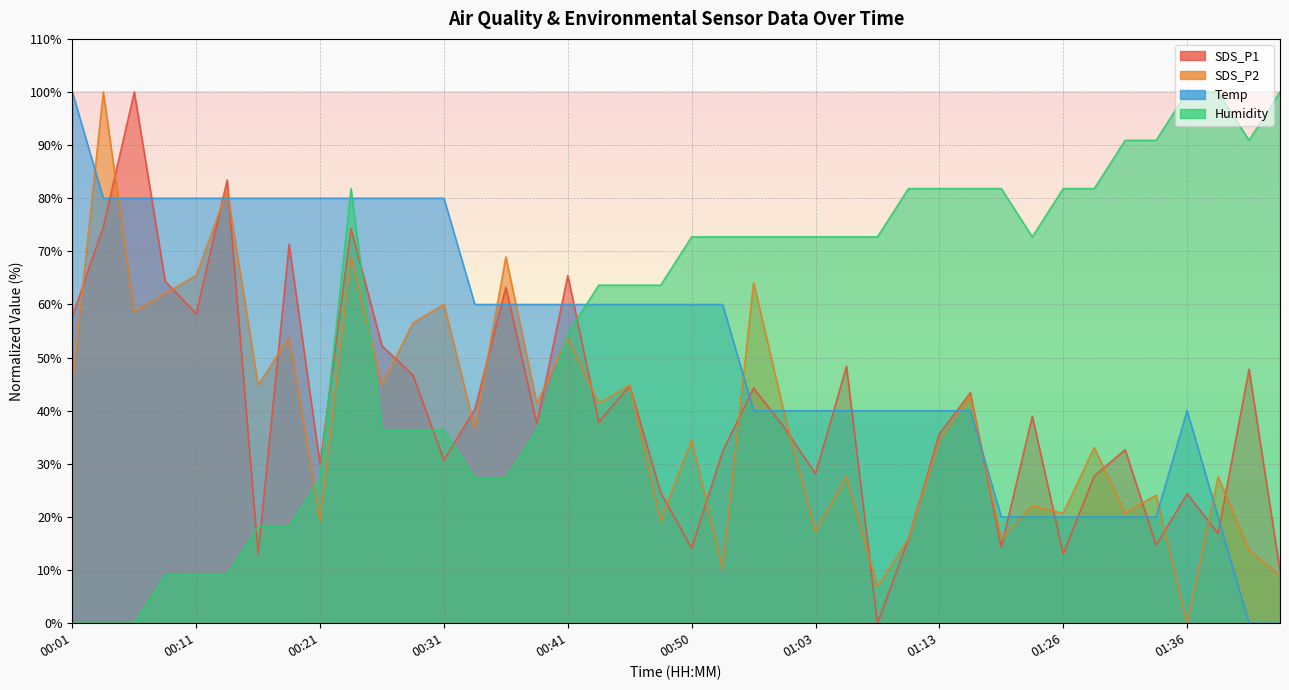

Which series ends up on top after the final intersection of SDS_P1 and Temp?

SDS_P1